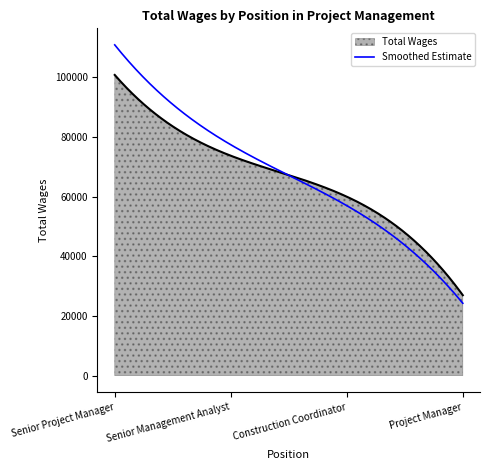

What is the highest value of the Total Wages series?

100771.0